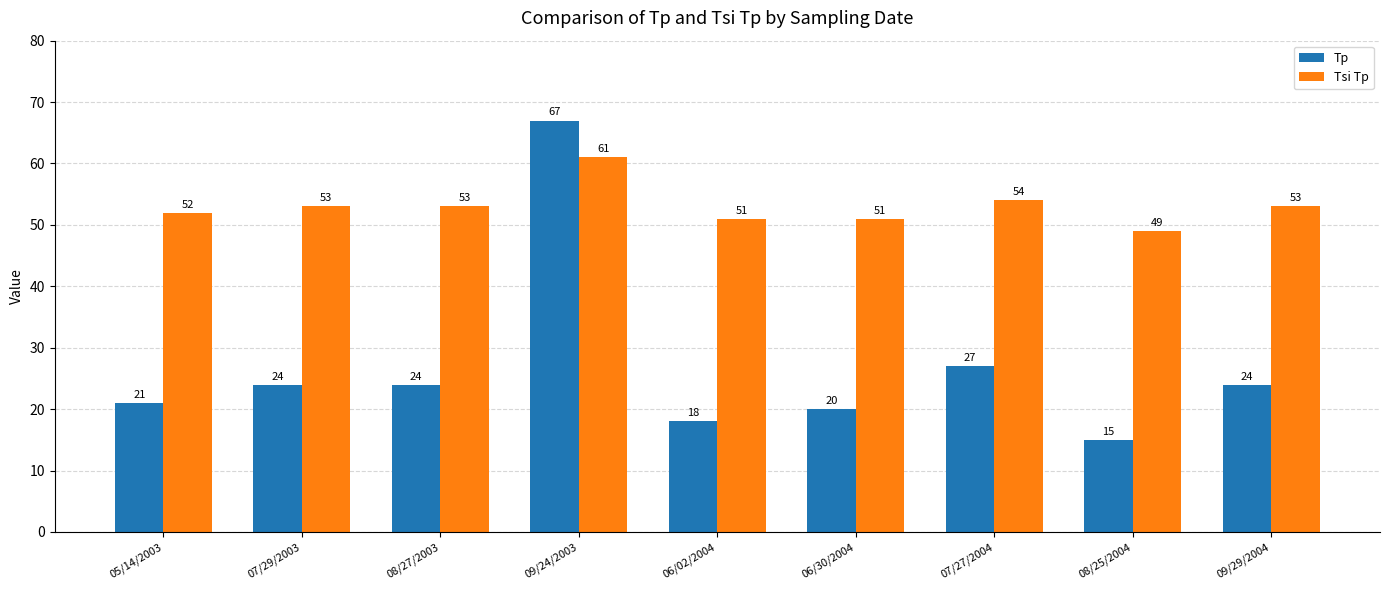

Is the value of Tsi Tp at 07/29/2003 greater than the value of Tp at 05/14/2003?

Yes